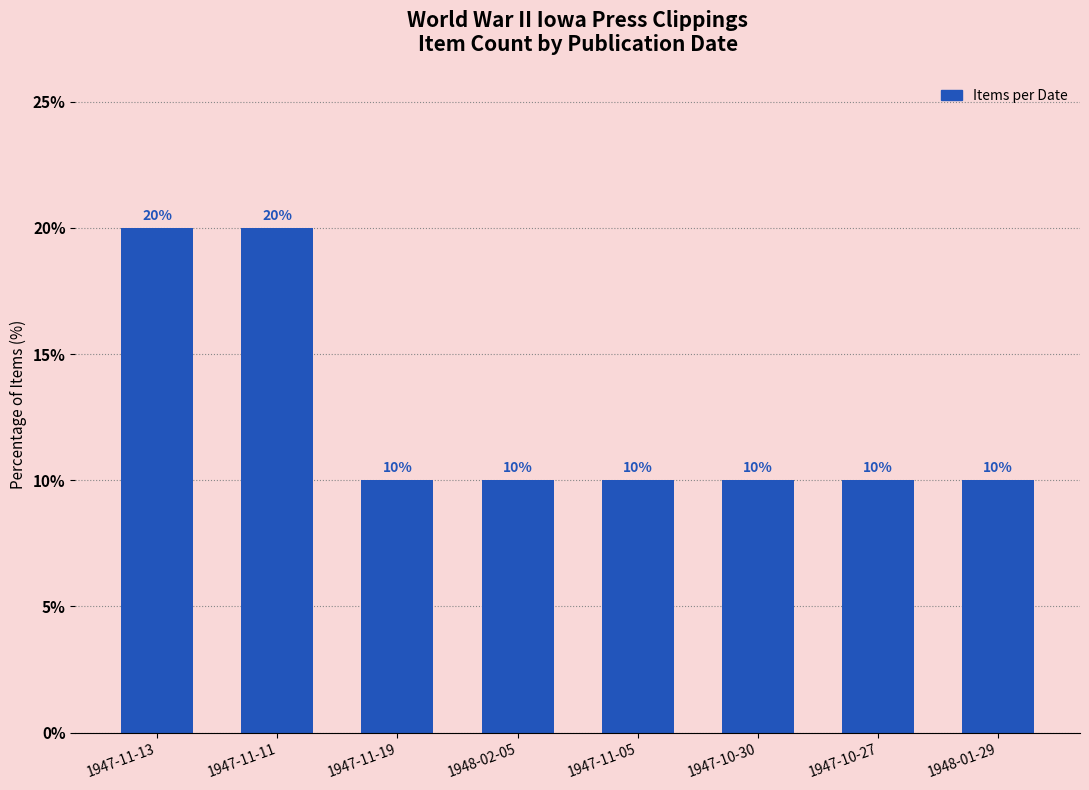

Does the chart contain stacked bars?

No